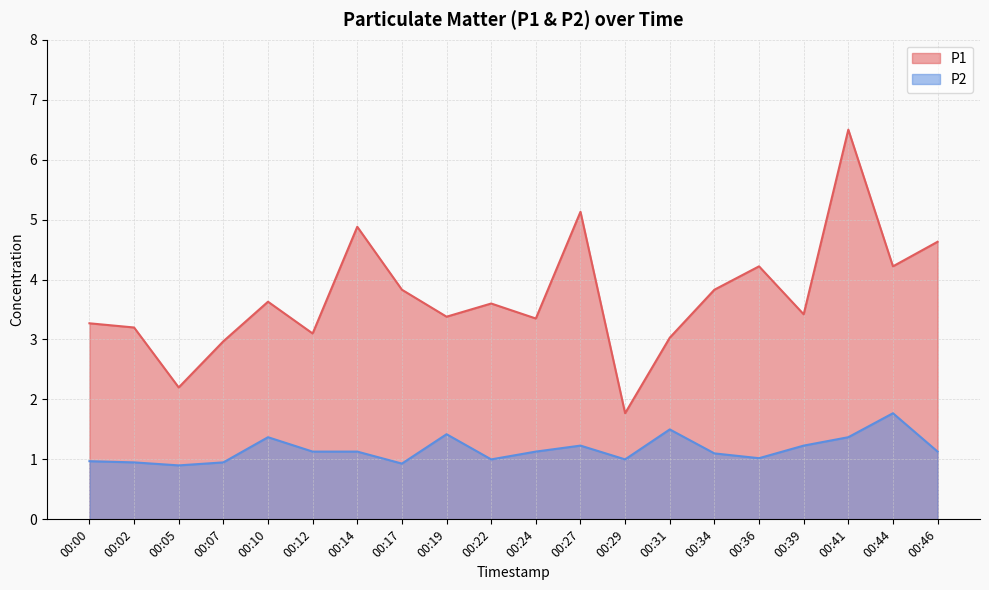

How many distinct data groups are displayed?

2